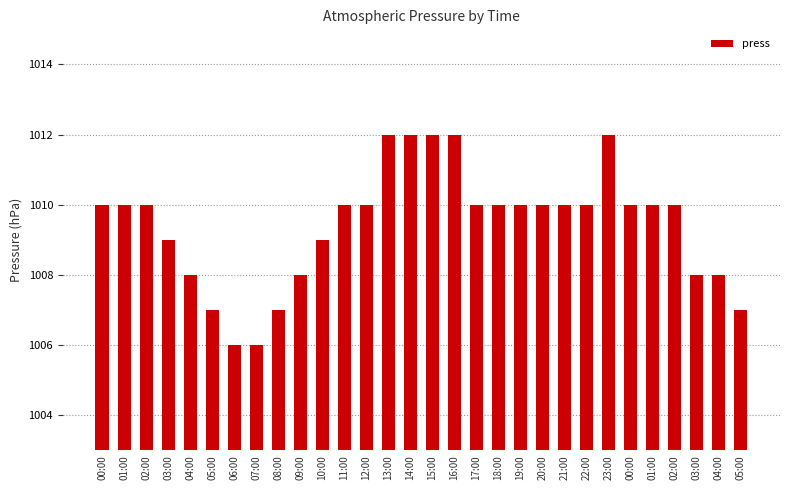

Count the number of data series in this chart.

1